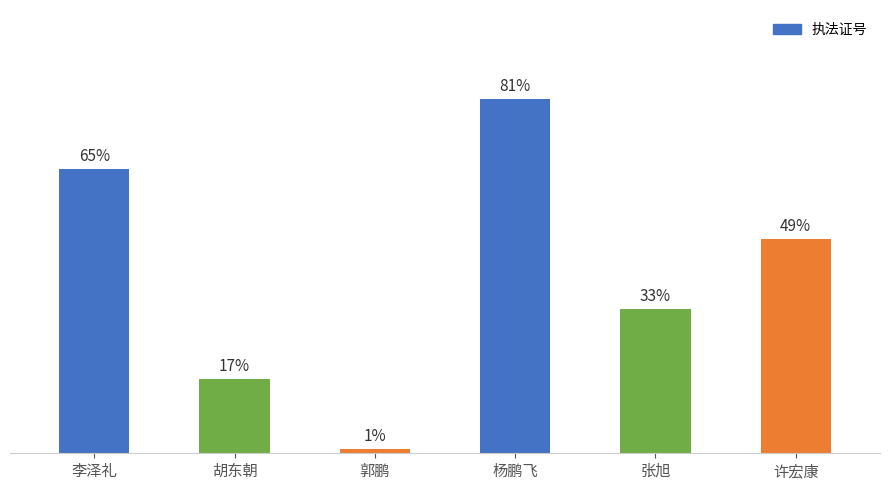

Rank the categories by value from highest to lowest.

杨鹏飞, 李泽礼, 许宏康, 张旭, 胡东朝, 郭鹏